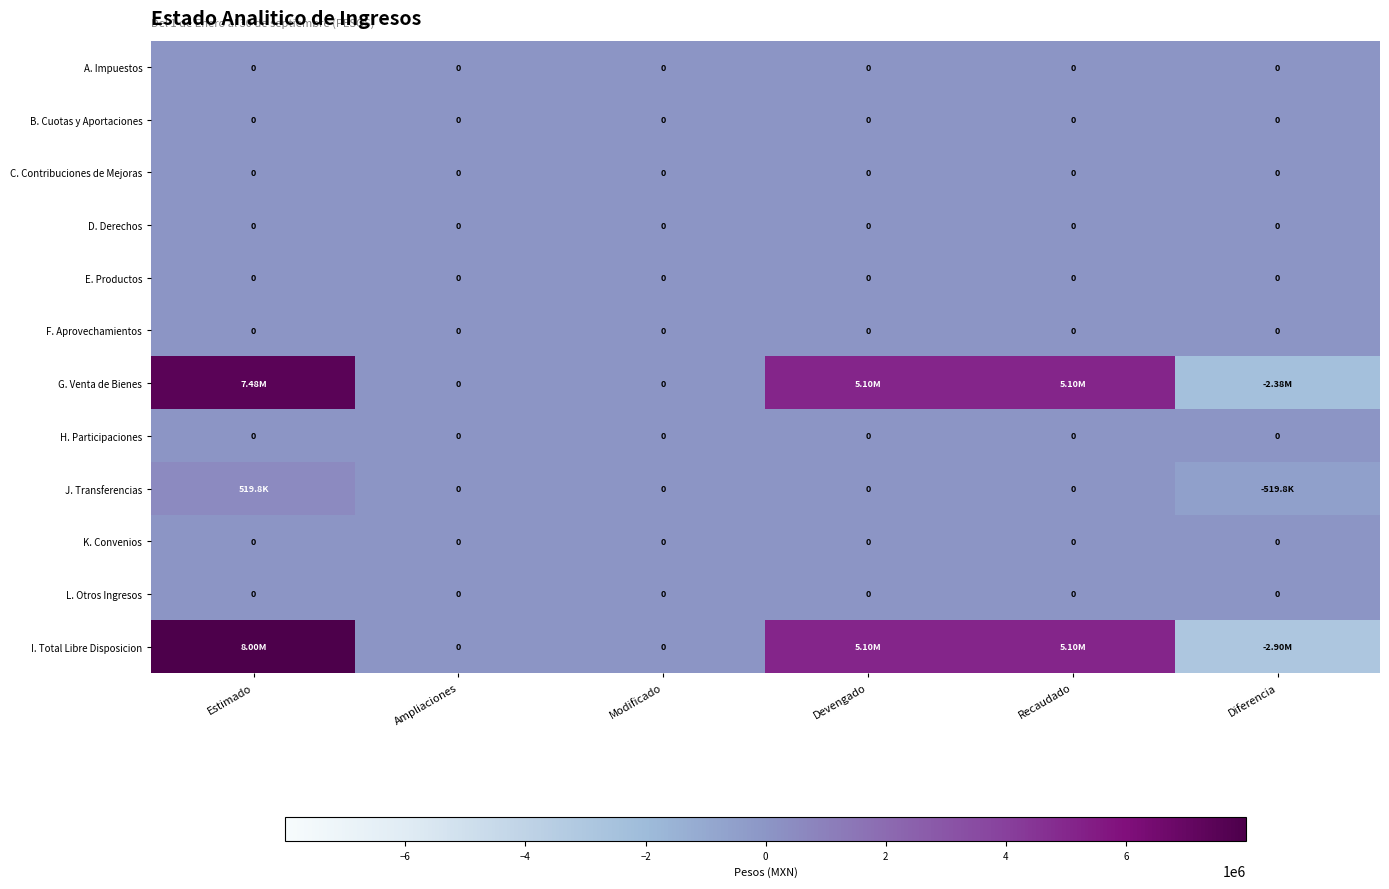

How many values in the G. Venta de Bienes series are below 5099312?

3